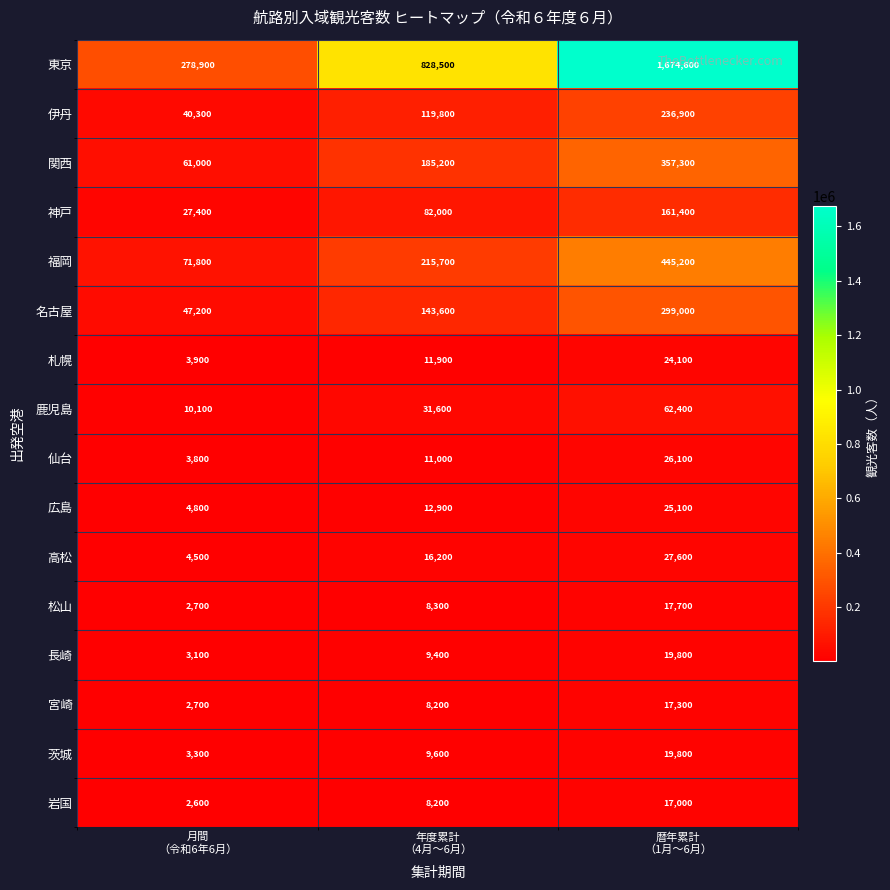

Which series changed the most between 月間
（令和6年6月） and 暦年累計
（1月～6月）?

東京